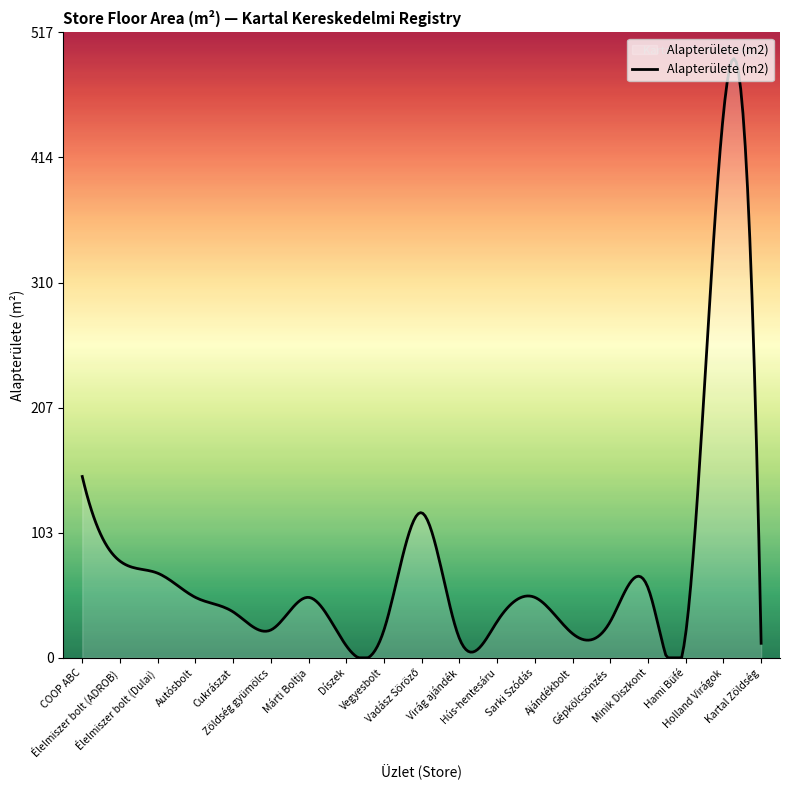

What is the greatest value displayed?

495.8